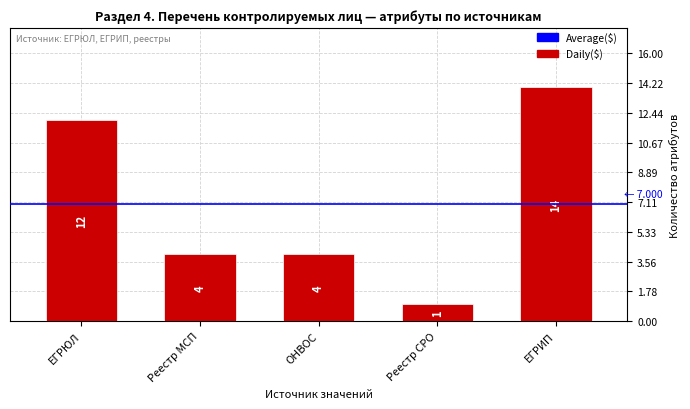

Reading left to right, list all the values displayed in this chart.

ЕГРЮЛ=12	Реестр МСП=4	ОНВОС=4	Реестр СРО=1	ЕГРИП=14